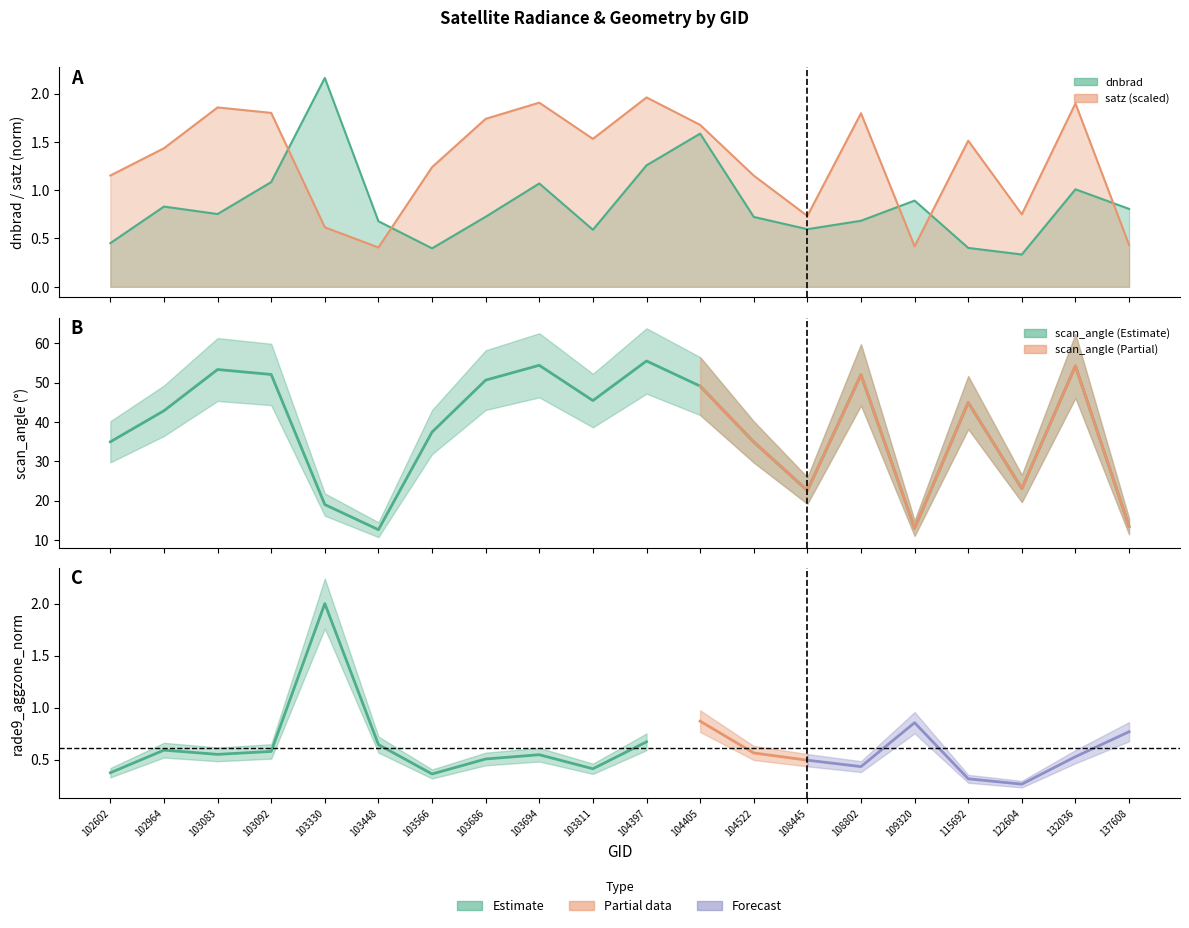

The chart shows a value of 32.2 at 132036. True or false?

False